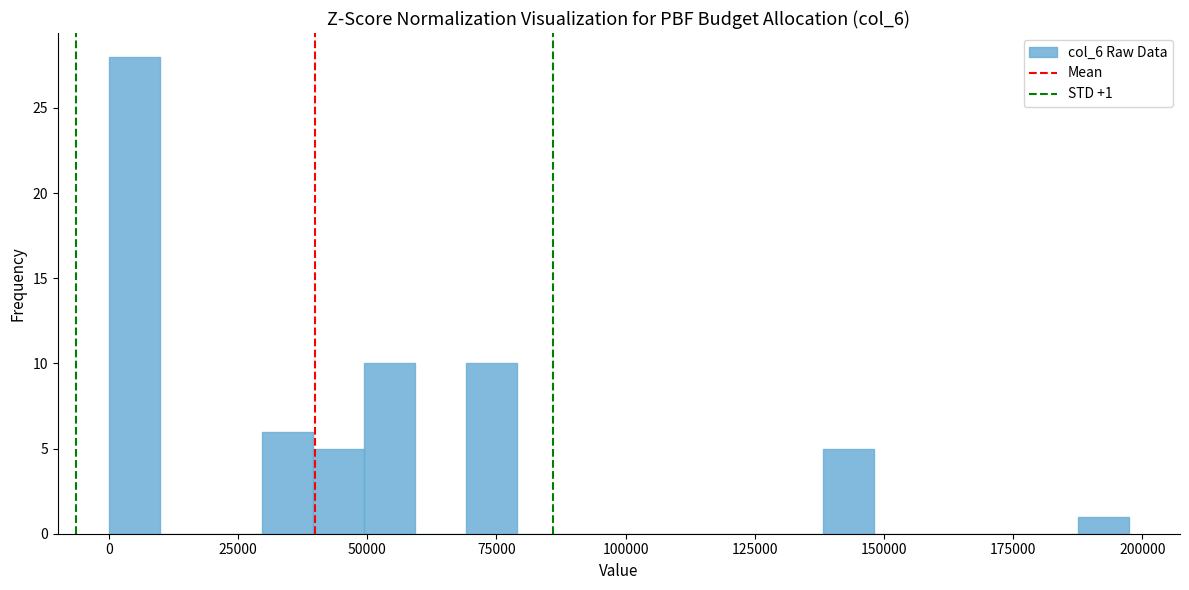

Around what value on the x-axis is the tallest bar? Give the approximate position of its centre, as read against the axis.

5000